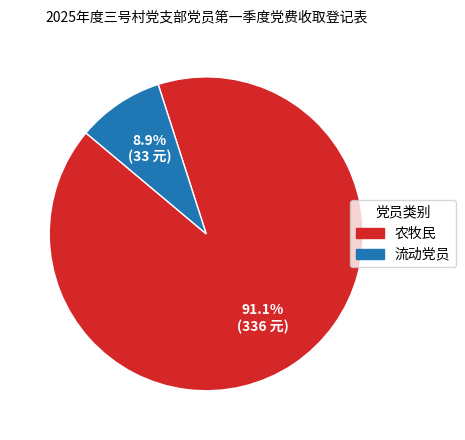

To the nearest percent, what is the combined percentage of 农牧民 and 流动党员?

100%